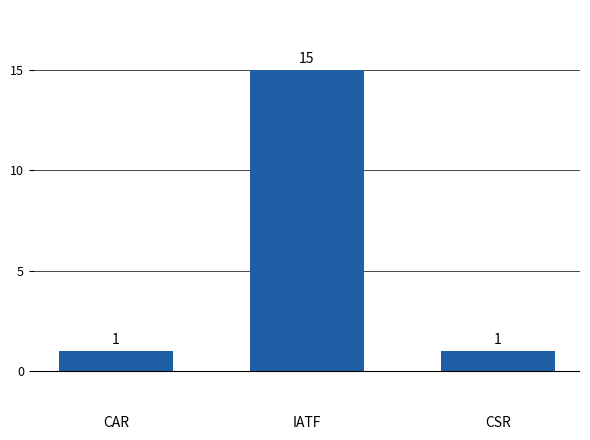

What is the difference between the maximum and minimum values?

14